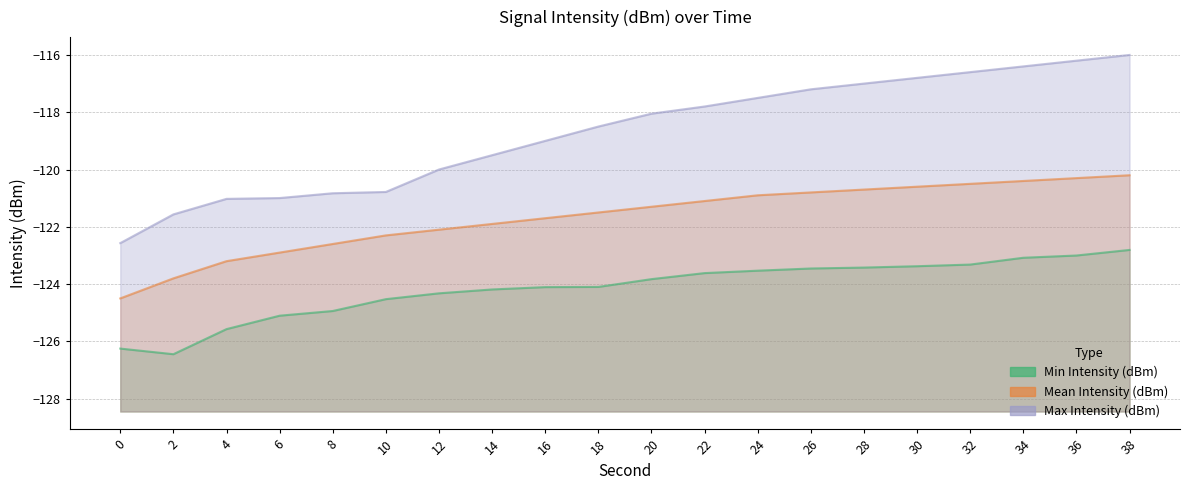

The value of Max Intensity (dBm) at 12 is -120.0. True or false?

True